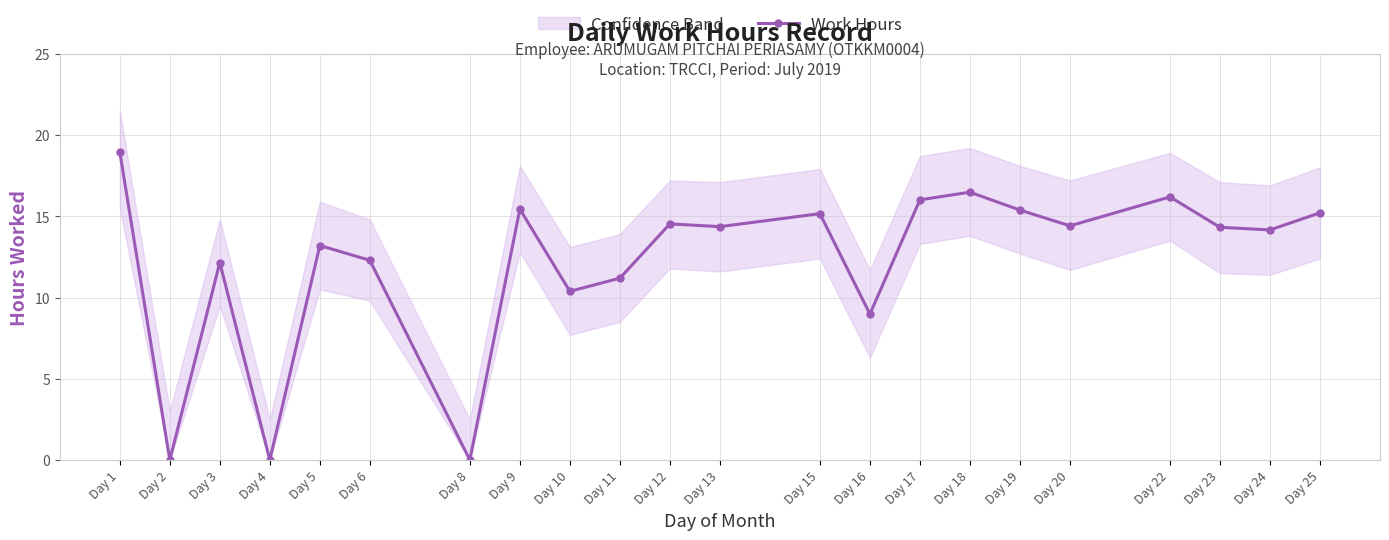

What is the value of the 12th point from the left?

14.4